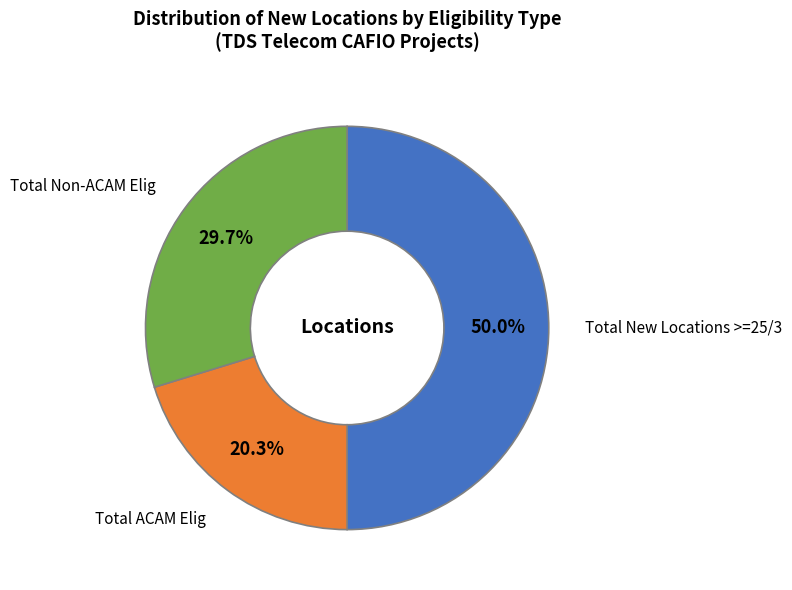

How many slices are in this pie chart?

3